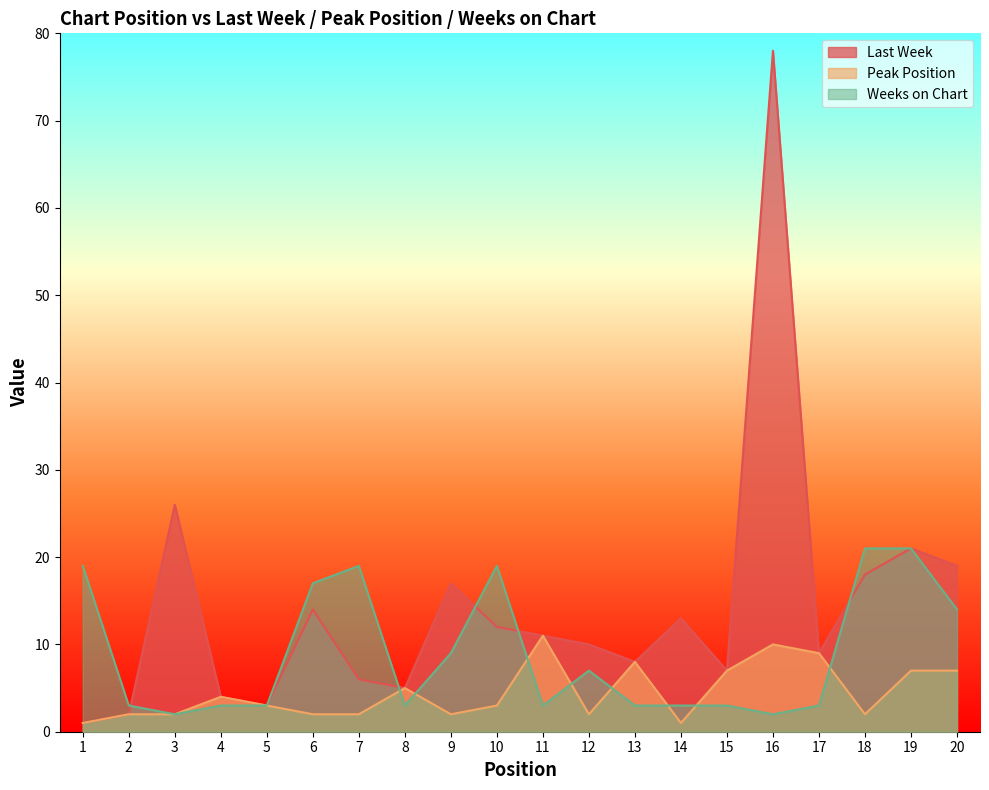

What is the difference between the Peak Position values at 11 and 1?

10